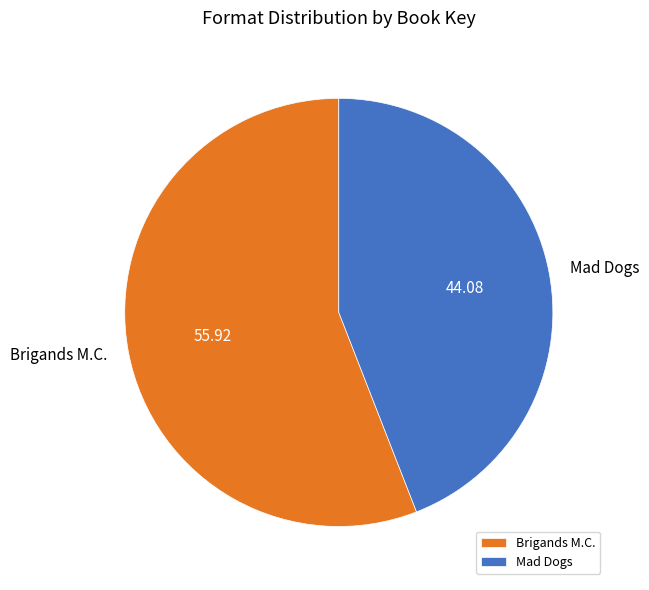

True or false: Brigands M.C. accounts for 56% of the total.

True